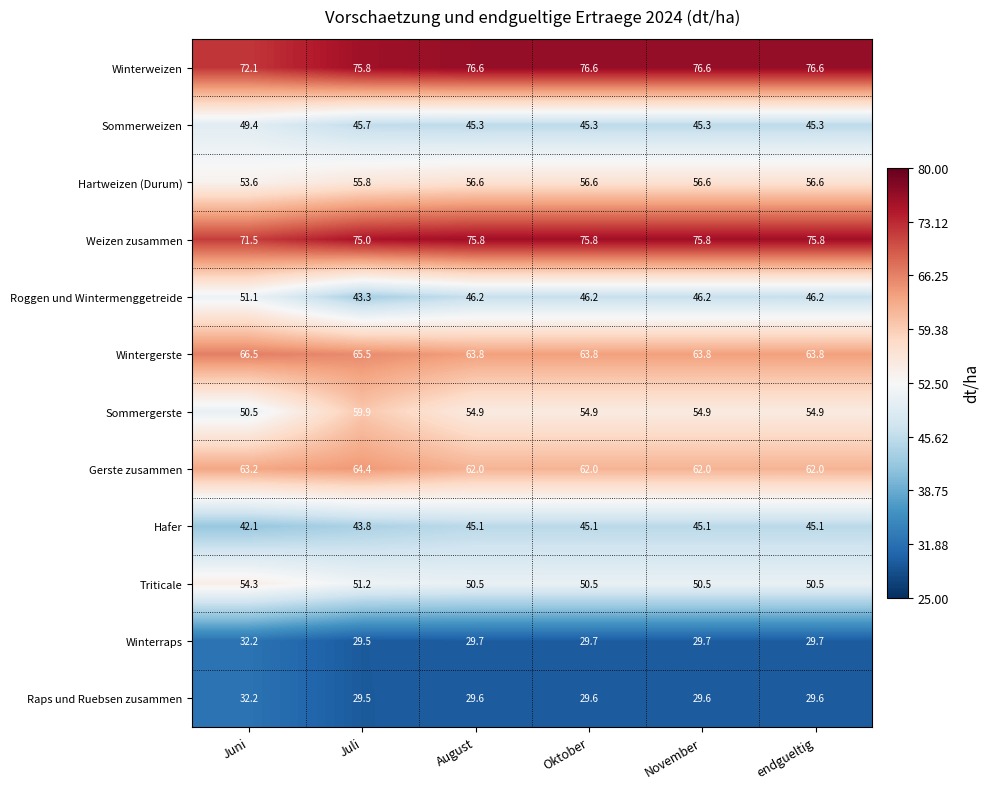

What is the spread (max minus min) of values at Juli?

46.3